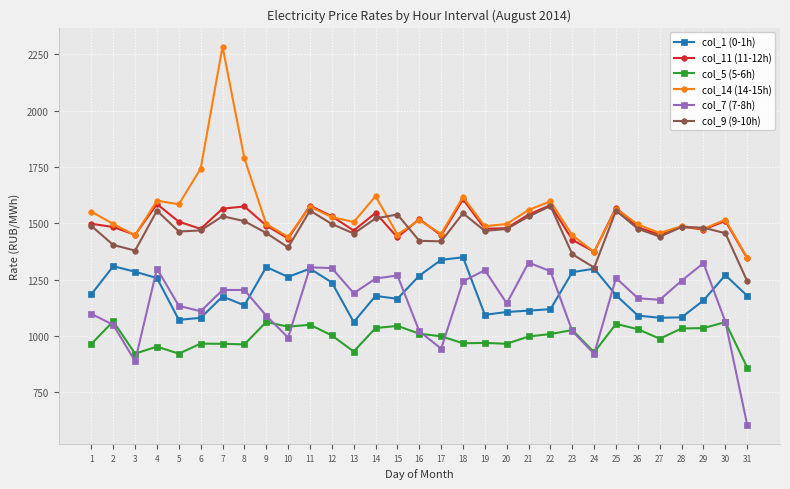

True or false: col_14 (14-15h) and col_5 (5-6h) intersect in this chart.

False